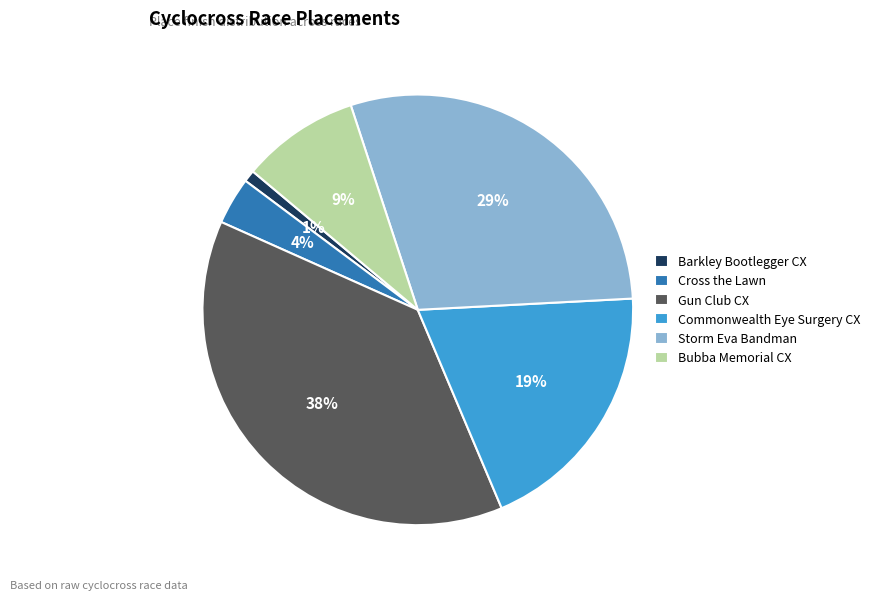

Between Storm Eva Bandman and Commonwealth Eye Surgery CX, which is larger?

Storm Eva Bandman